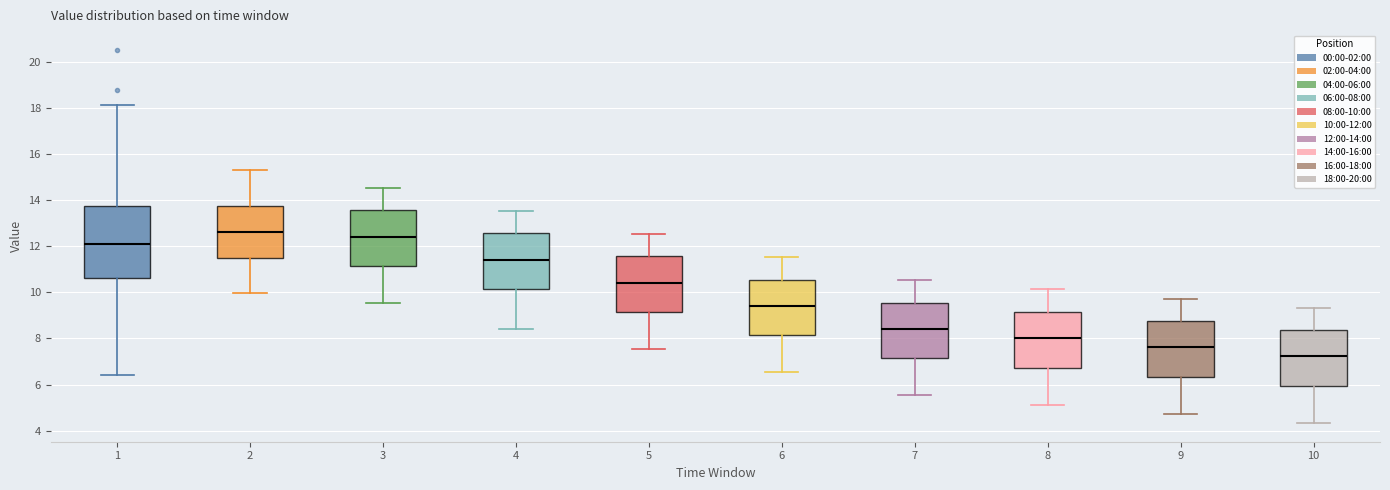

Where does the median line of the box at x = 8 sit on the y-axis? The values are not printed on the chart, so give them approximately, as read against the axis.

8.0